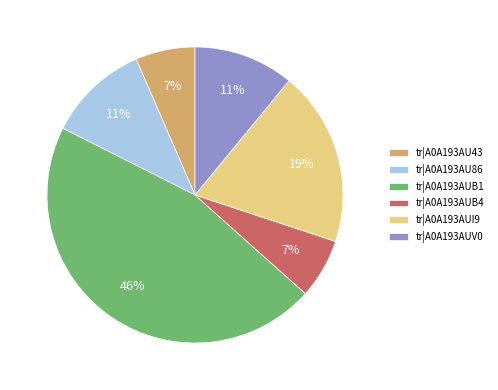

To the nearest percent, what is the difference between the tr|A0A193AUV0 and tr|A0A193AUB4 slice percentages?

4%